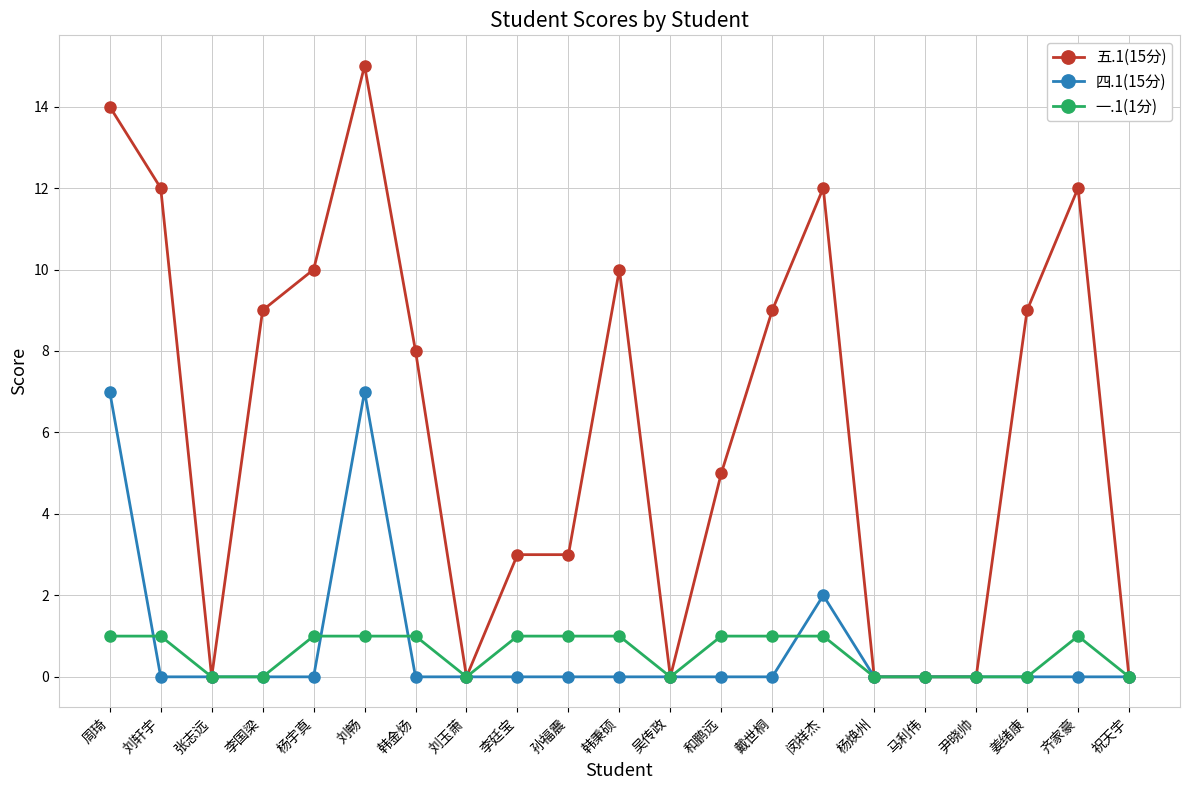

What value does the 五.1(15分) series have at 李国梁, to the nearest 5?

10